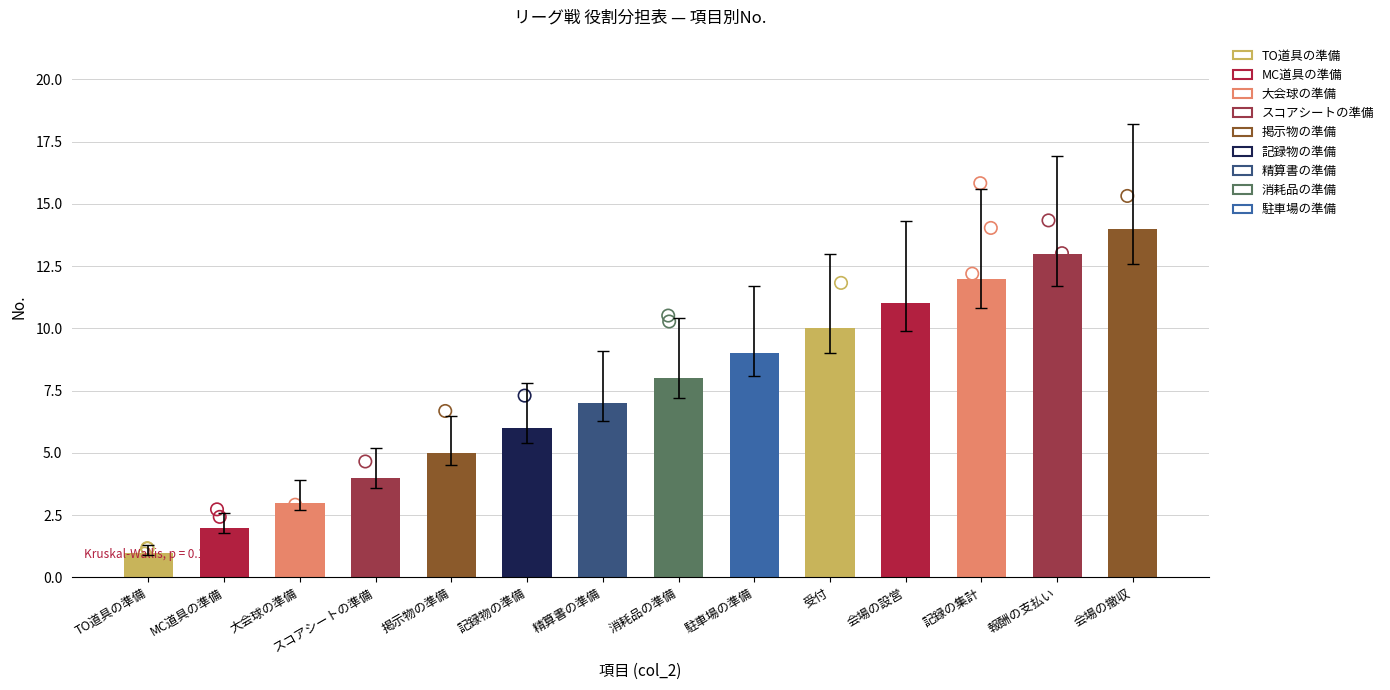

What is the change in value from 会場の設営 to 会場の撤収?

+3